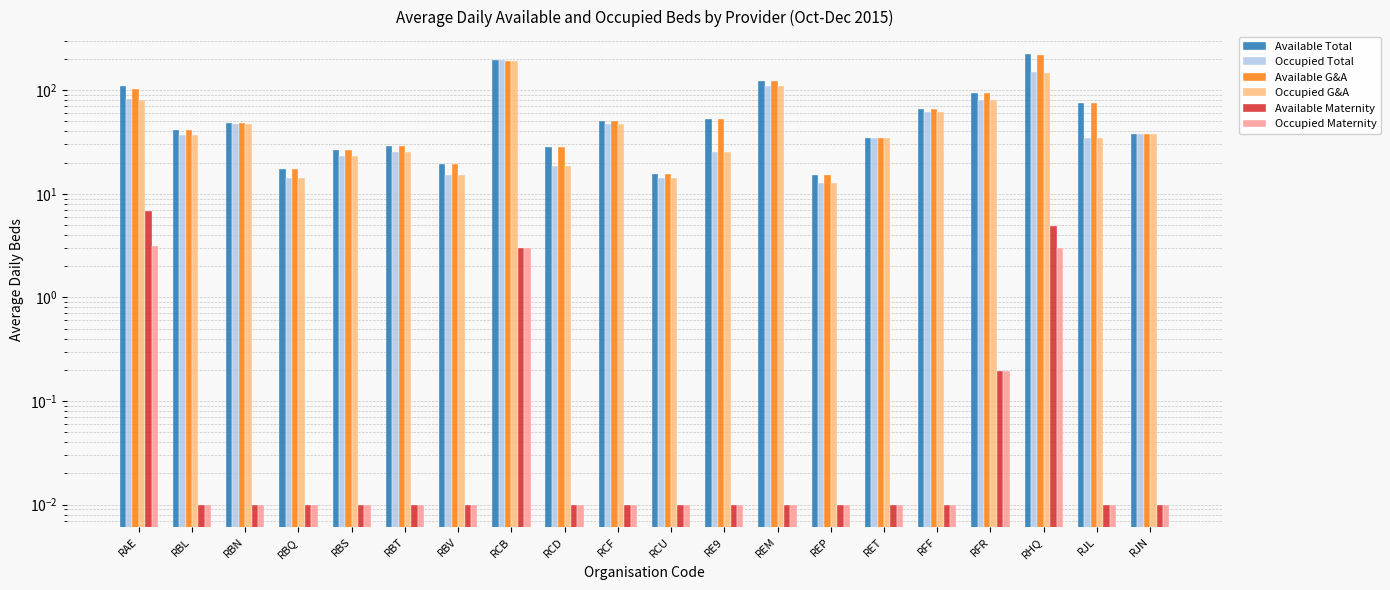

Count the number of data series in this chart.

6